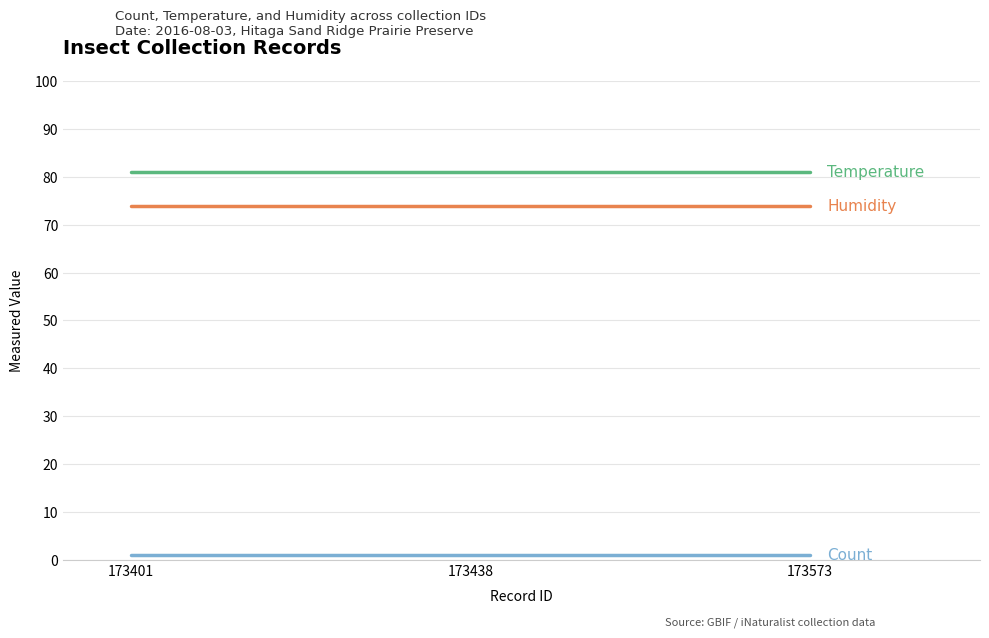

Does the chart have visible grid lines?

Yes